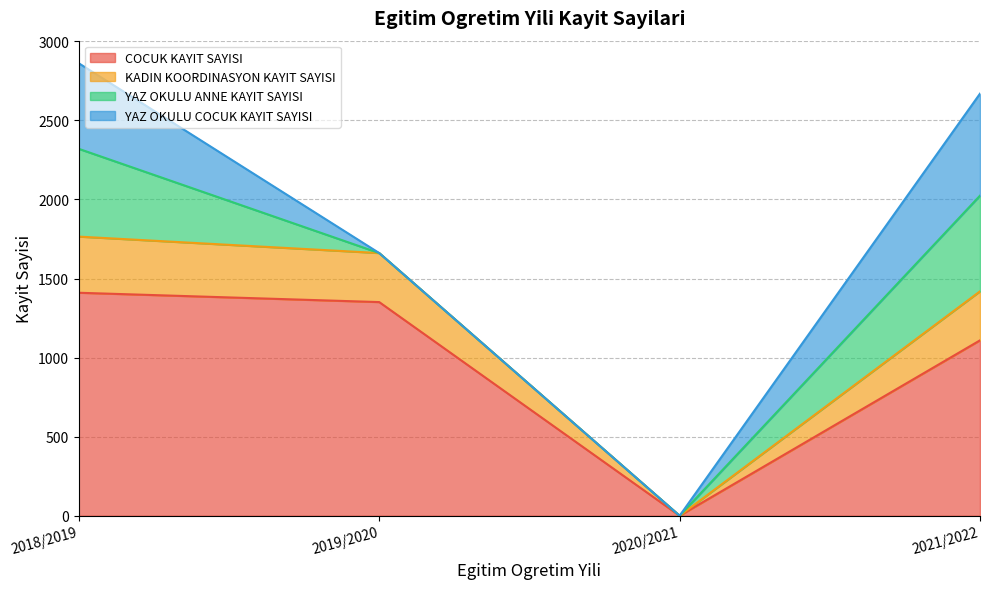

The value of COCUK KAYIT SAYISI at 2018/2019 is 883. True or false?

False